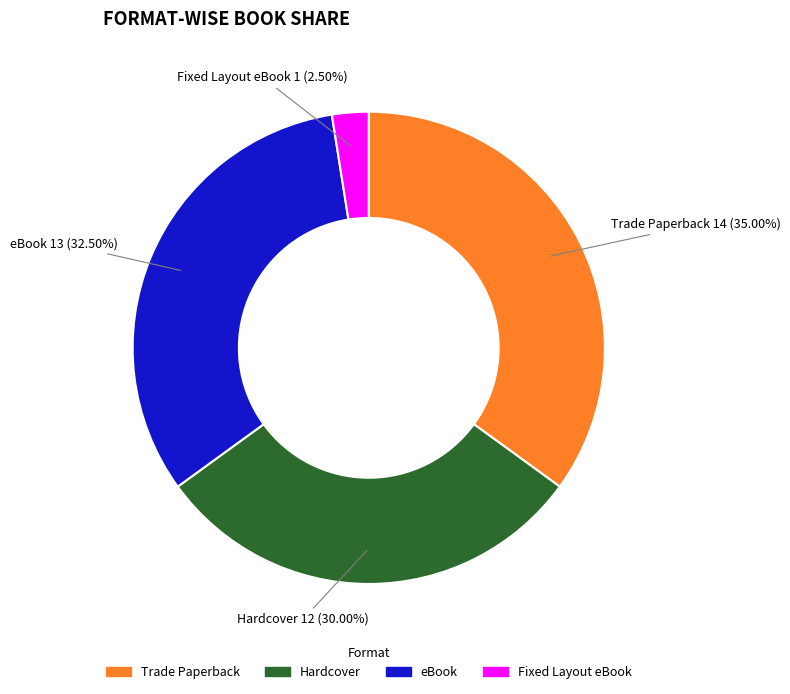

What is the smallest slice in the pie chart?

Fixed Layout eBook